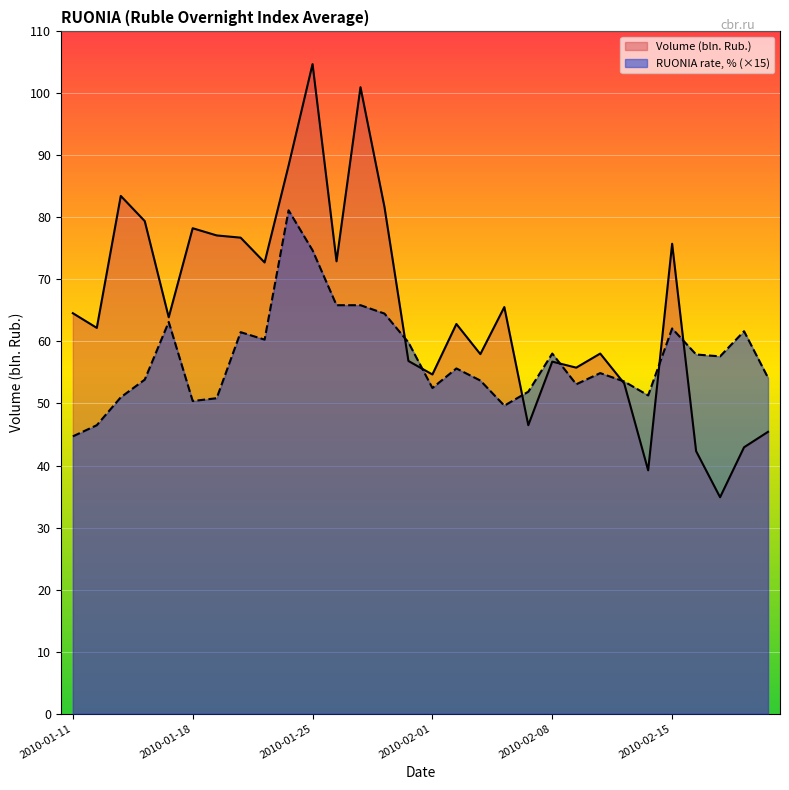

At which label does RUONIA rate, % reach its peak?

2010-01-22